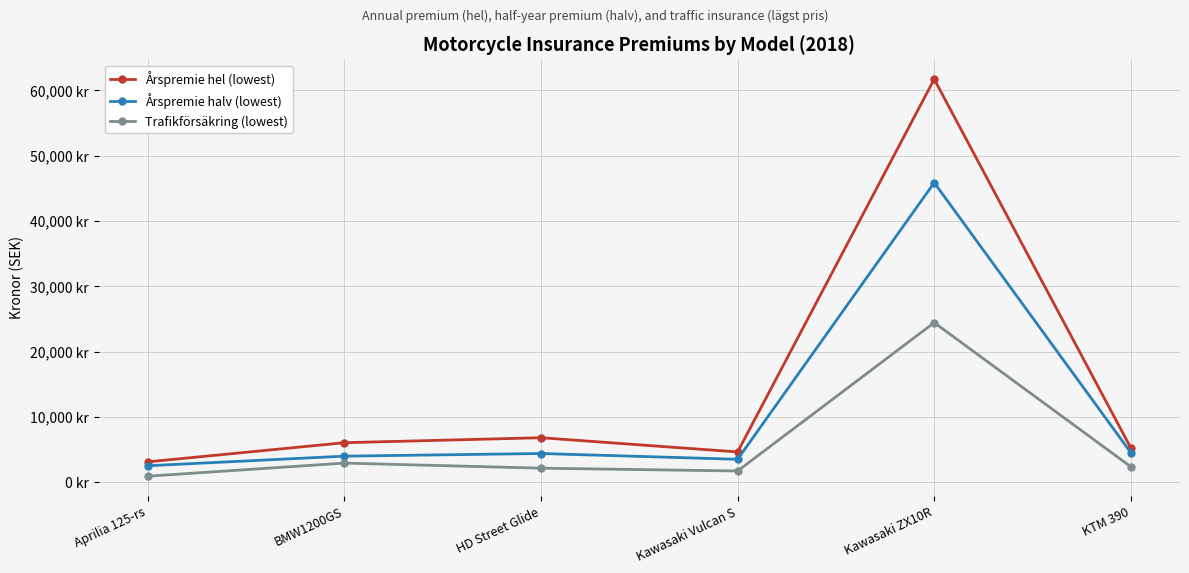

True or false: Årspremie hel (lowest) and Trafikförsäkring (lowest) intersect in this chart.

False